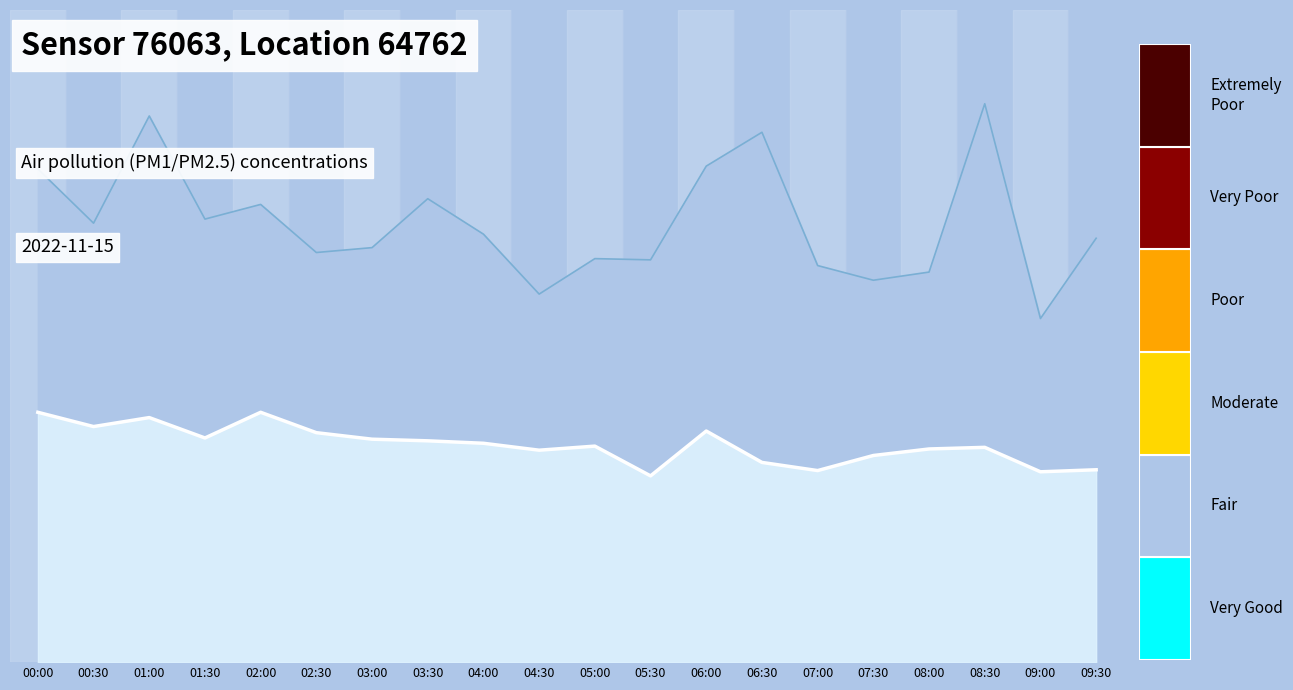

What position from the right is 08:30?

3